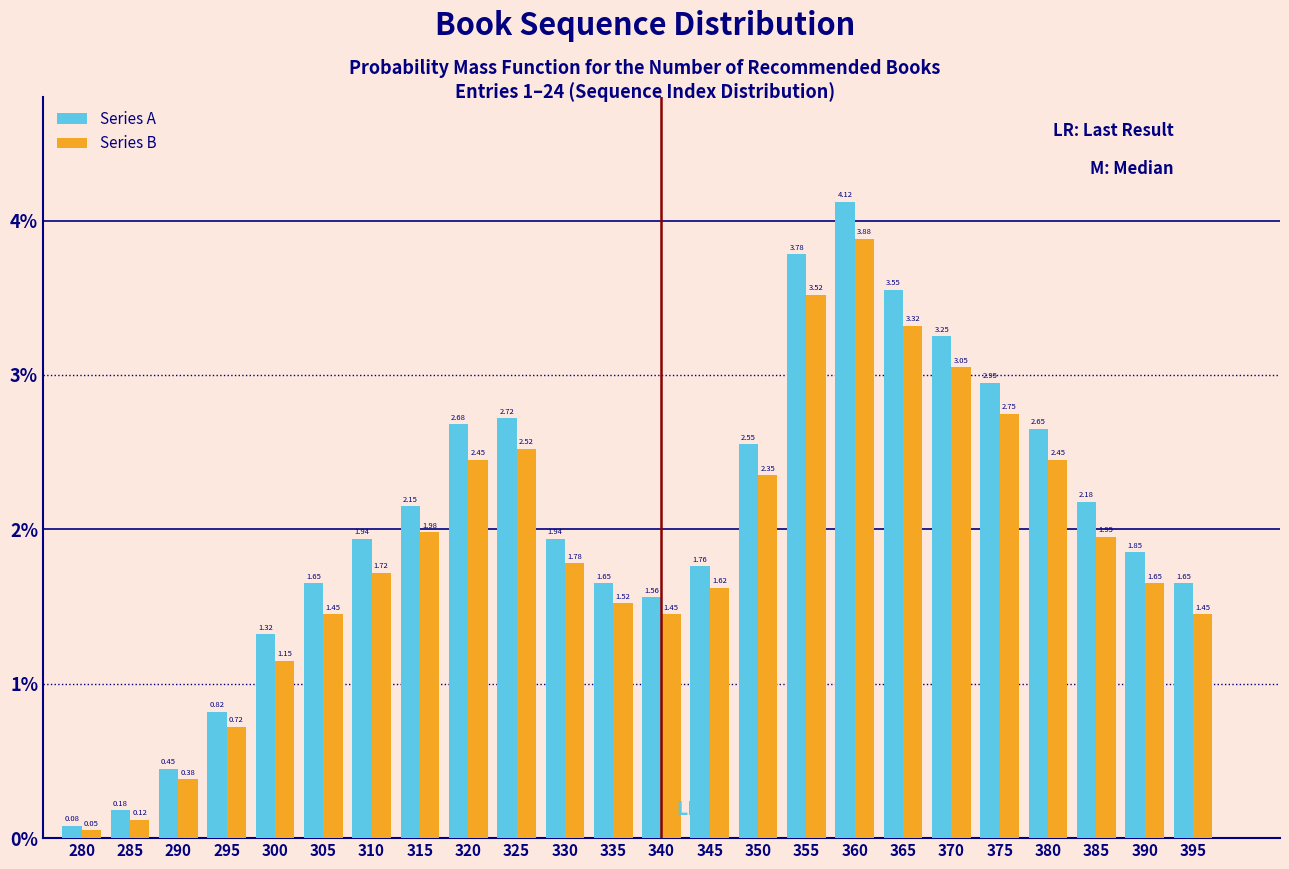

Which series has the widest spread of values?

Series A